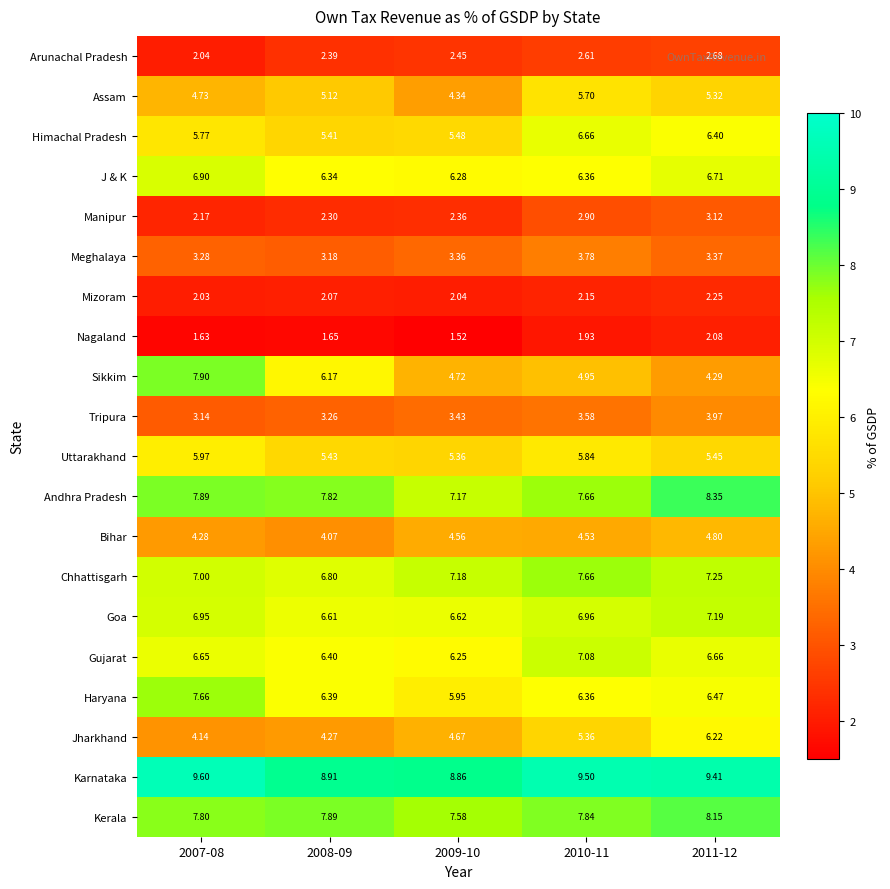

Which series has the largest range (max minus min)?

Sikkim